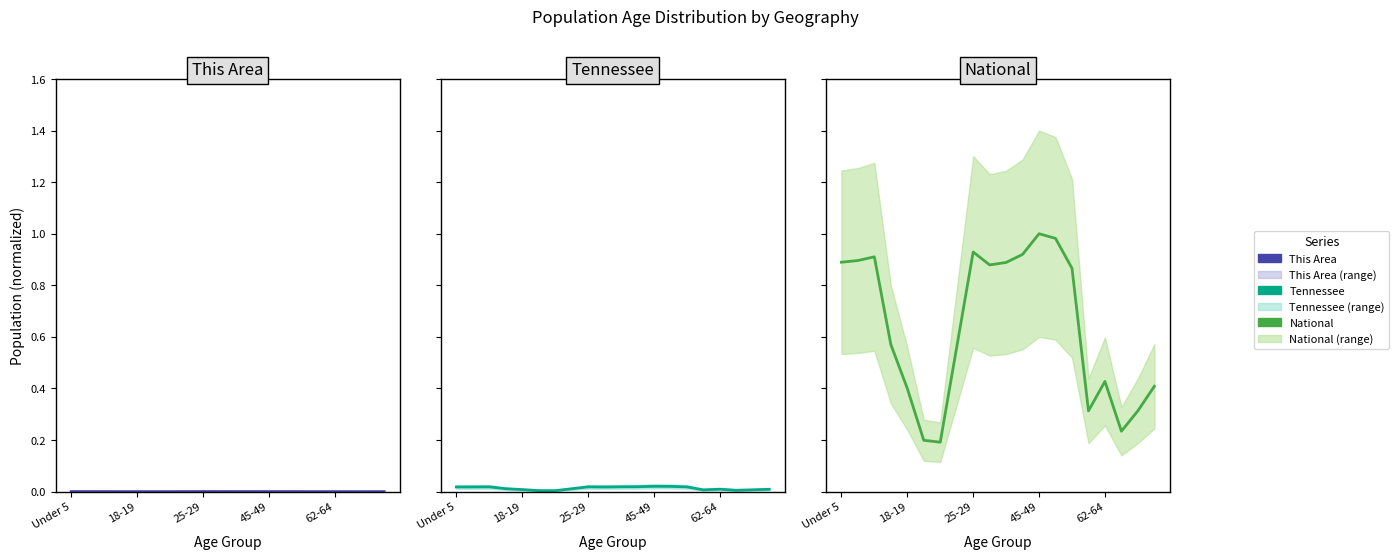

How many lines are shown in the chart?

3